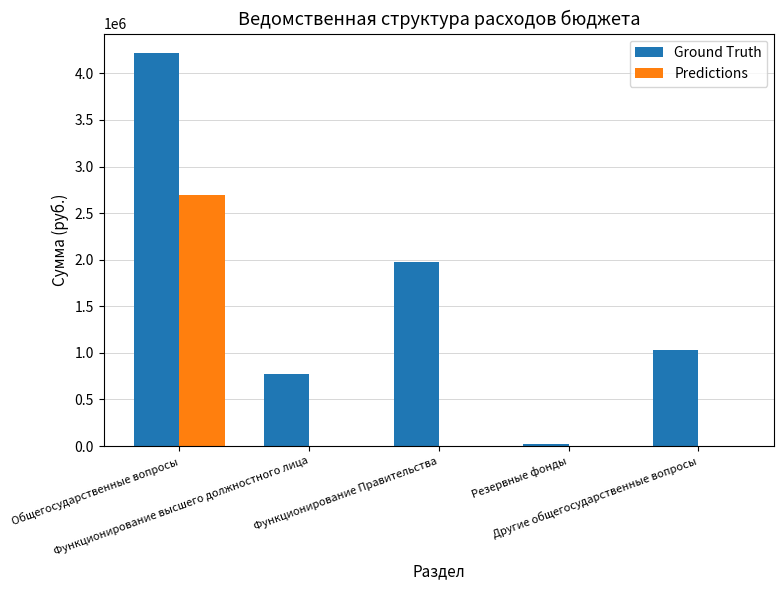

Reading left to right, what are all the values shown in this chart?

Ground Truth: 4216409.9	776757.3	1971757.4	20000.0	1031682.4
Predictions: 2694500.0	0.0	0.0	0.0	0.0